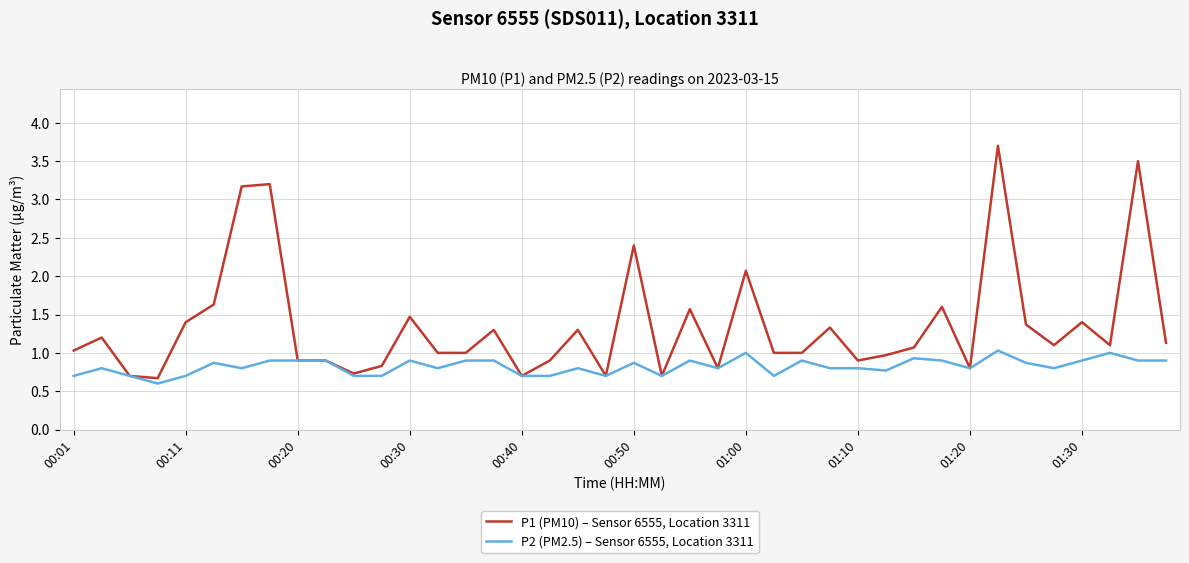

Which series has the largest total across all categories?

P1 (PM10) – Sensor 6555, Location 3311